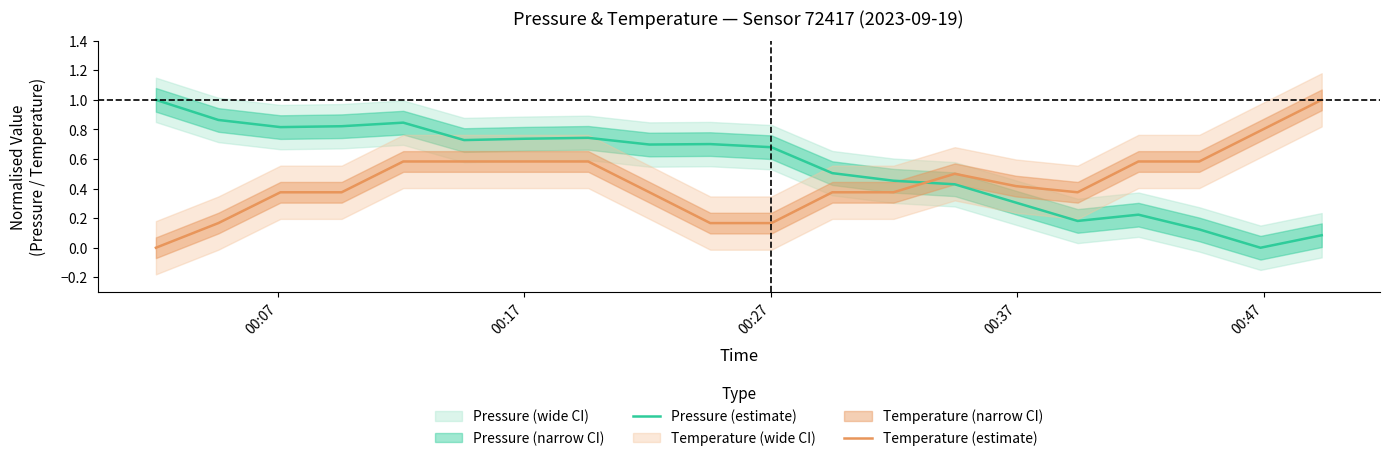

True or false: Pressure (estimate) and Temperature (estimate) intersect in this chart.

True